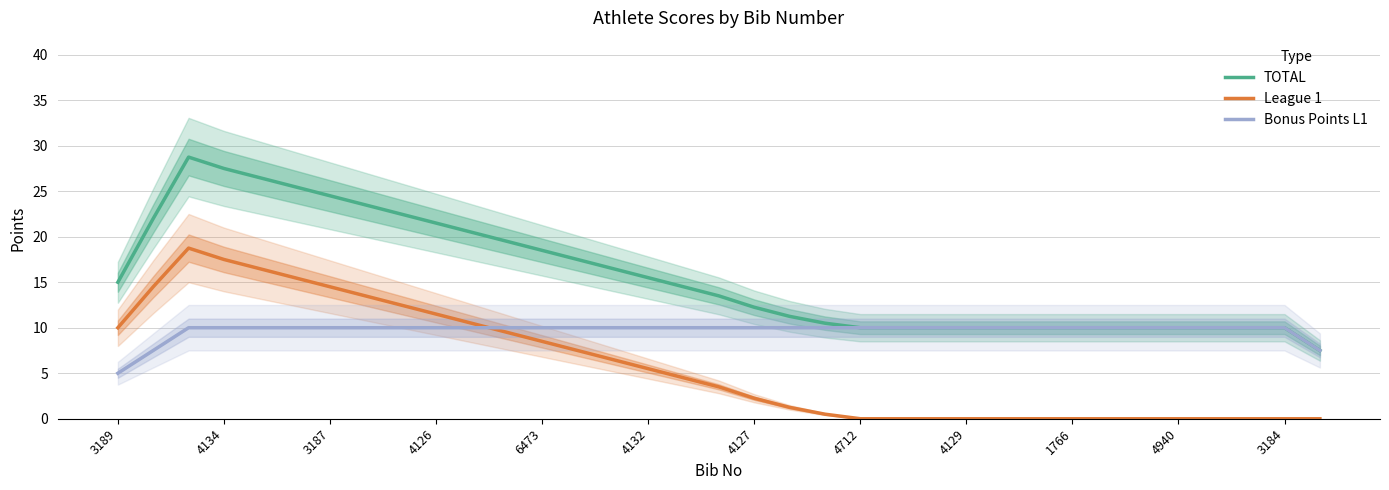

Is it true that Bonus Points L1 equals 15.4 at 4132?

False